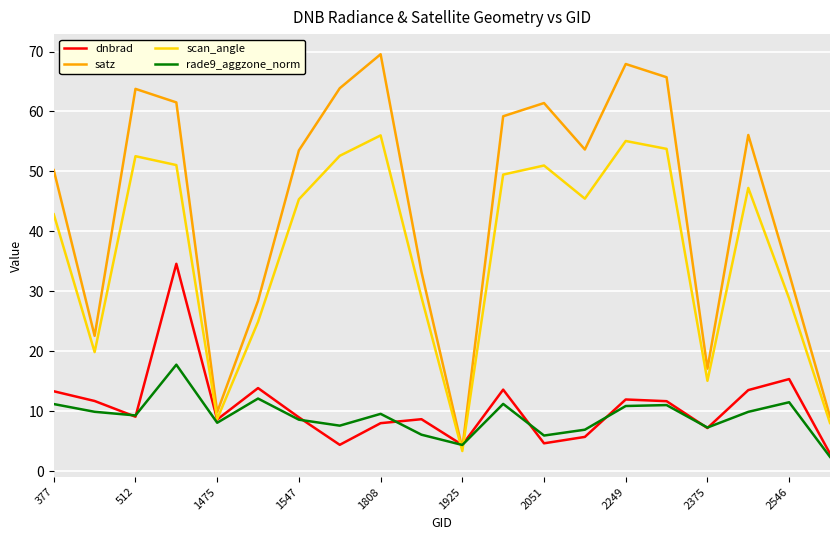

What is the difference between the second highest and second lowest values in the dnbrad series?

11.0